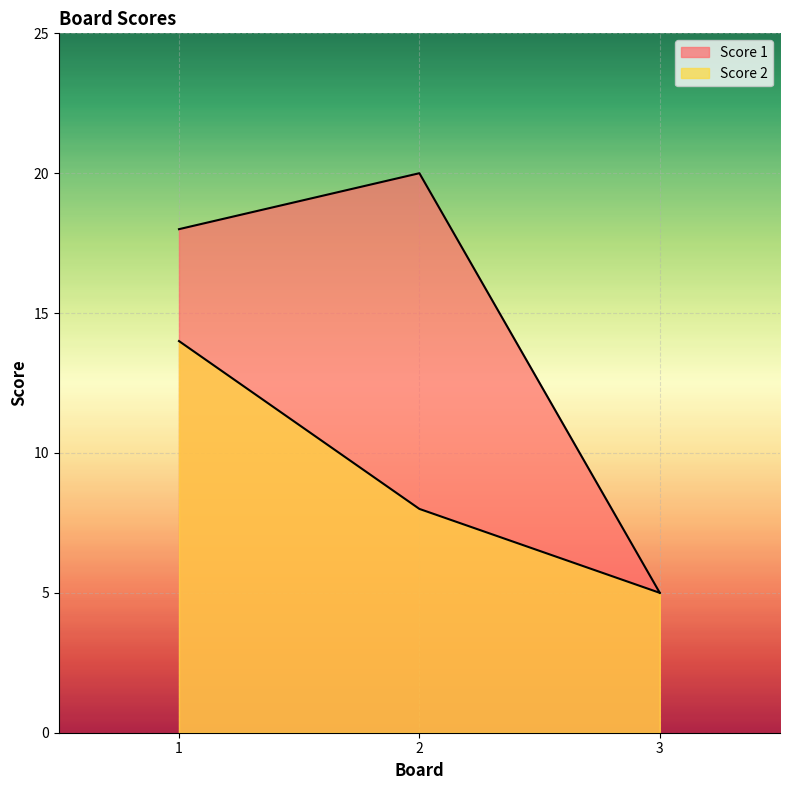

The Score 2 series shows 14 at 1. True or false?

True